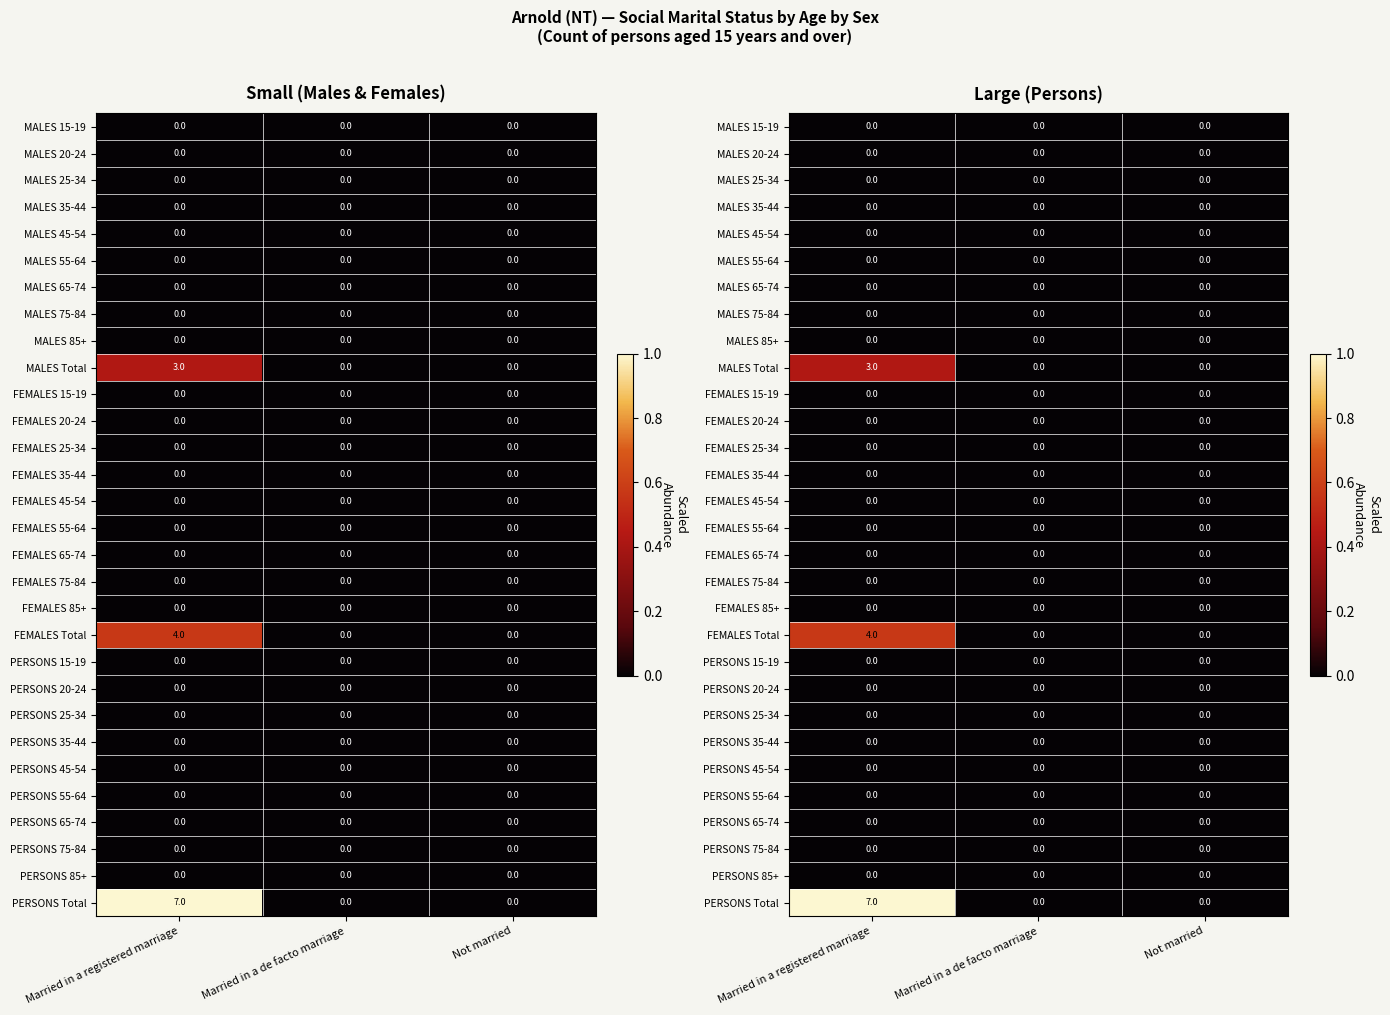

At how many categories does at least one series exceed 0?

1